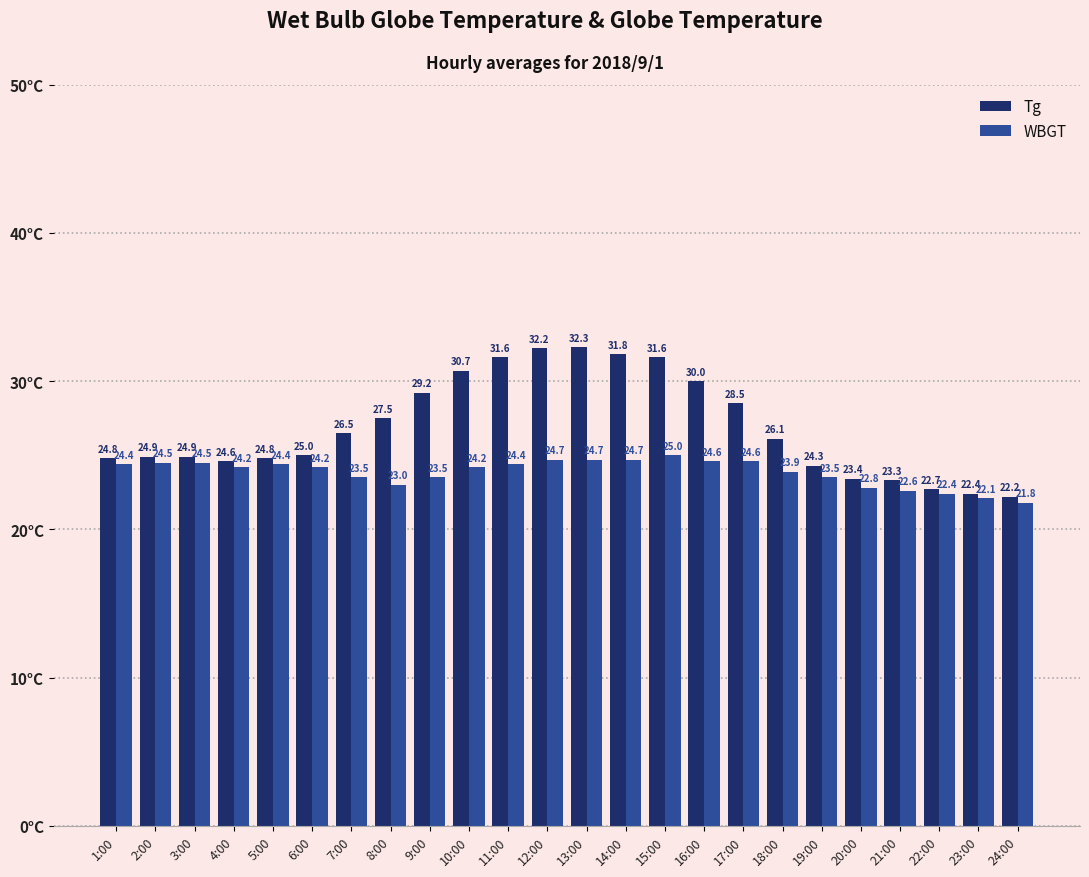

What is the total value across all series at 5:00?

49.2